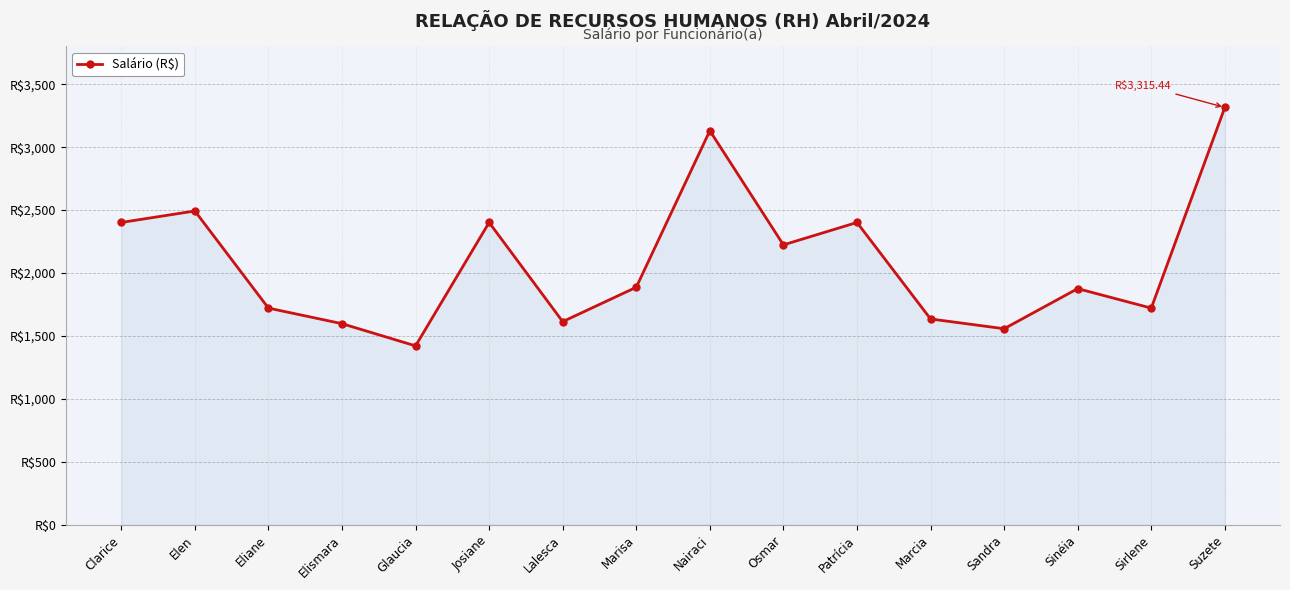

Does the chart have visible grid lines?

Yes